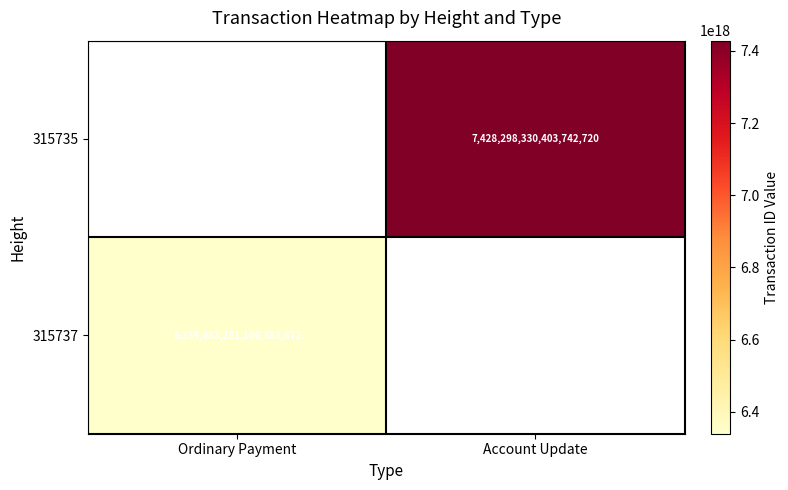

Is it true that 315737 equals 2414079664623386112.0 at Ordinary Payment?

False